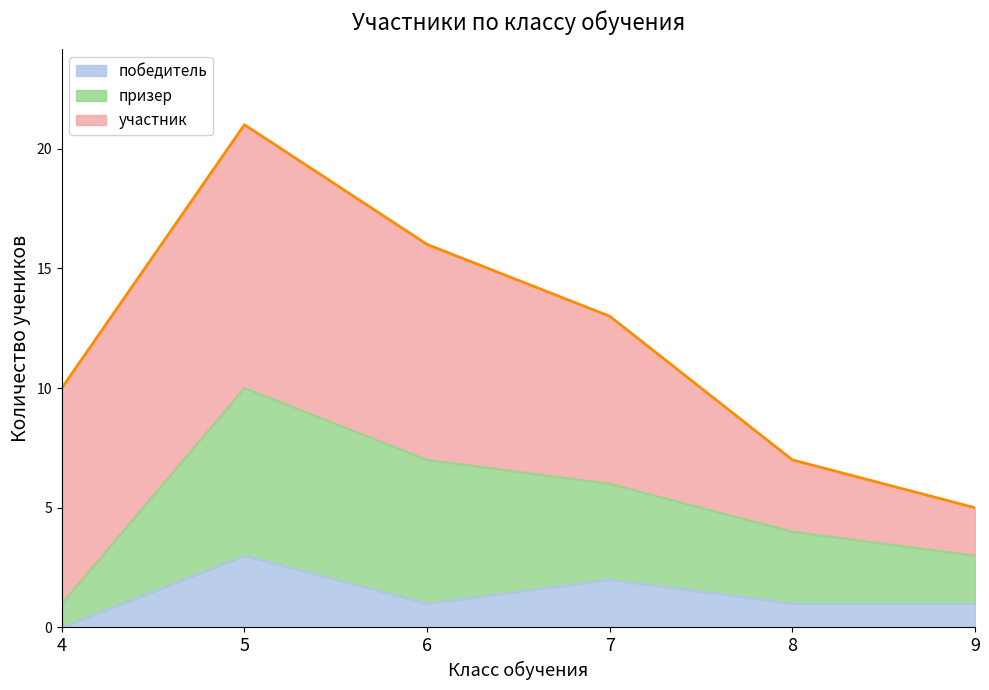

What is the lowest value of the всего series?

5